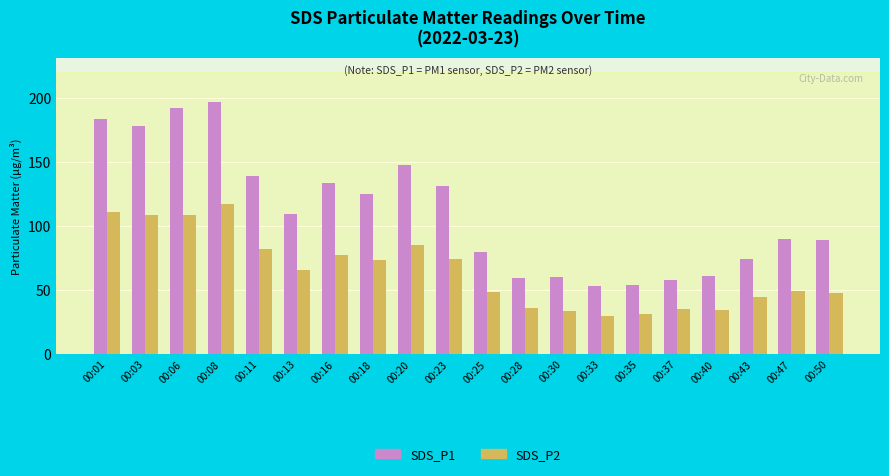

True or false: SDS_P2 has a value of 108.7 at 00:03.

True